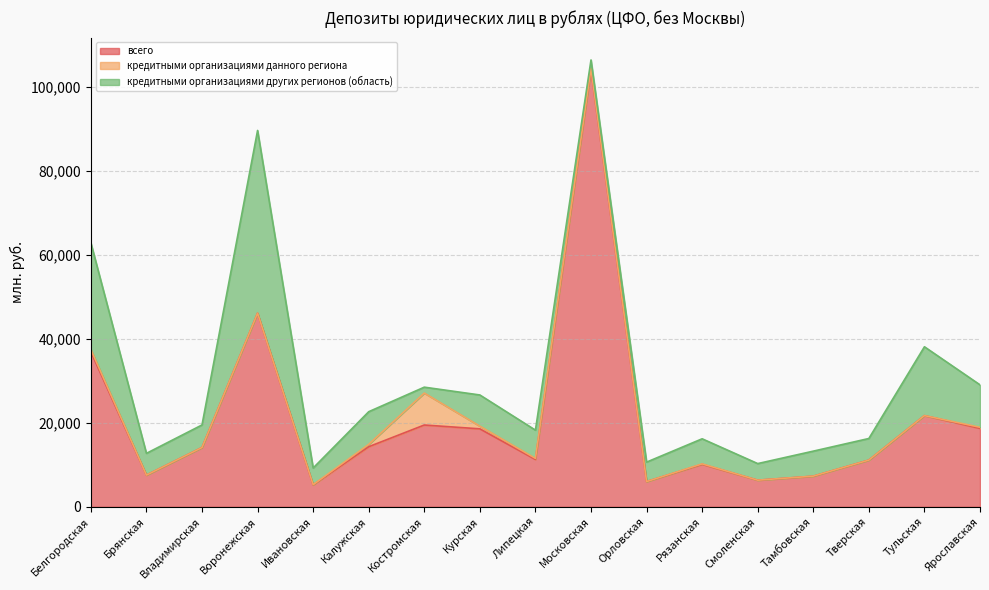

Rank the series by their average value, from lowest to highest.

кредитными организациями данного региона, кредитными организациями других регионов (область), всего